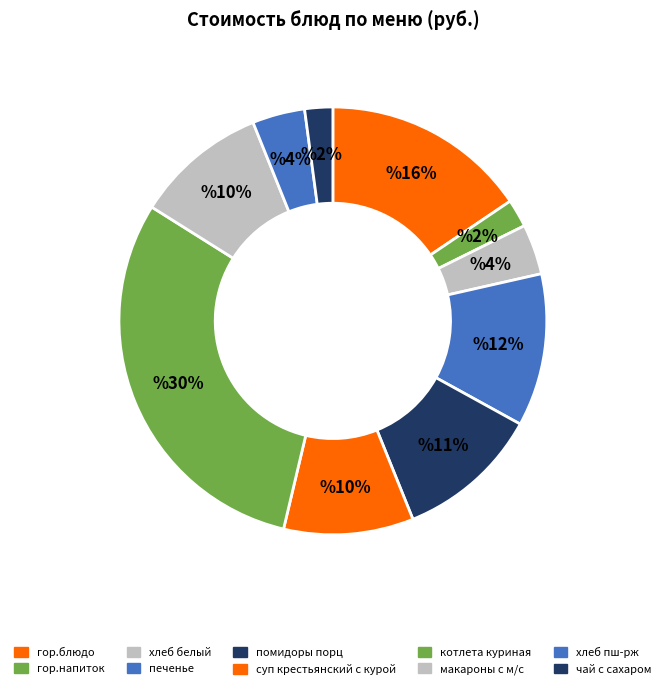

To the nearest percent, what is the difference between the largest and smallest slice percentages?

28%